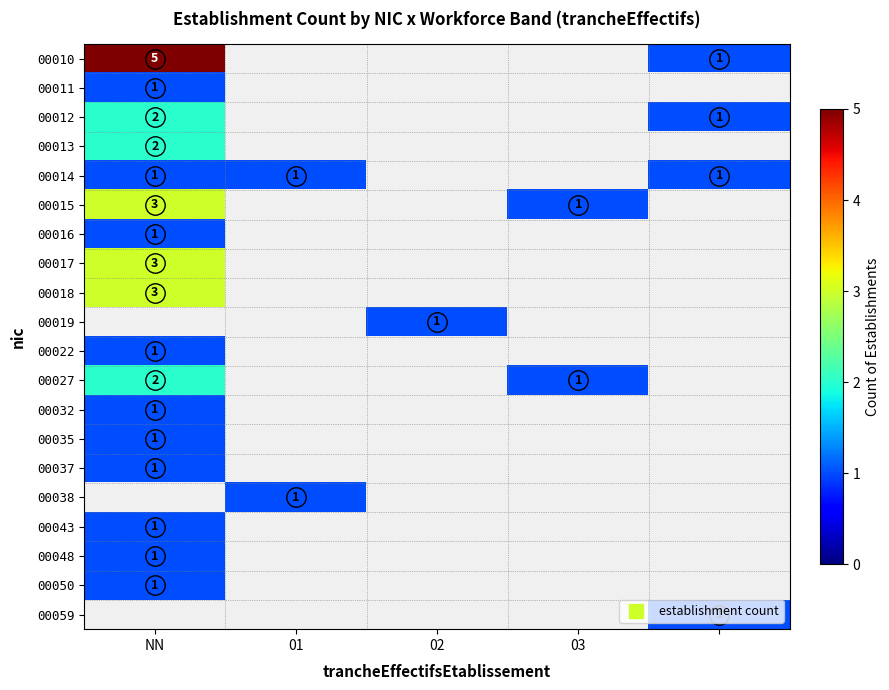

Which category has the highest value in the 00032 series?

NN